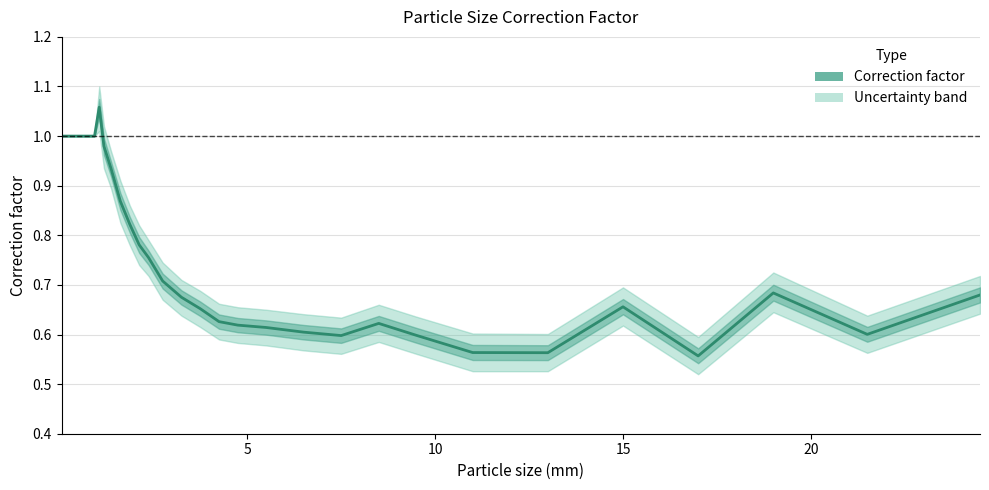

How many interior local peaks (higher than both neighbors) does the data have?

4